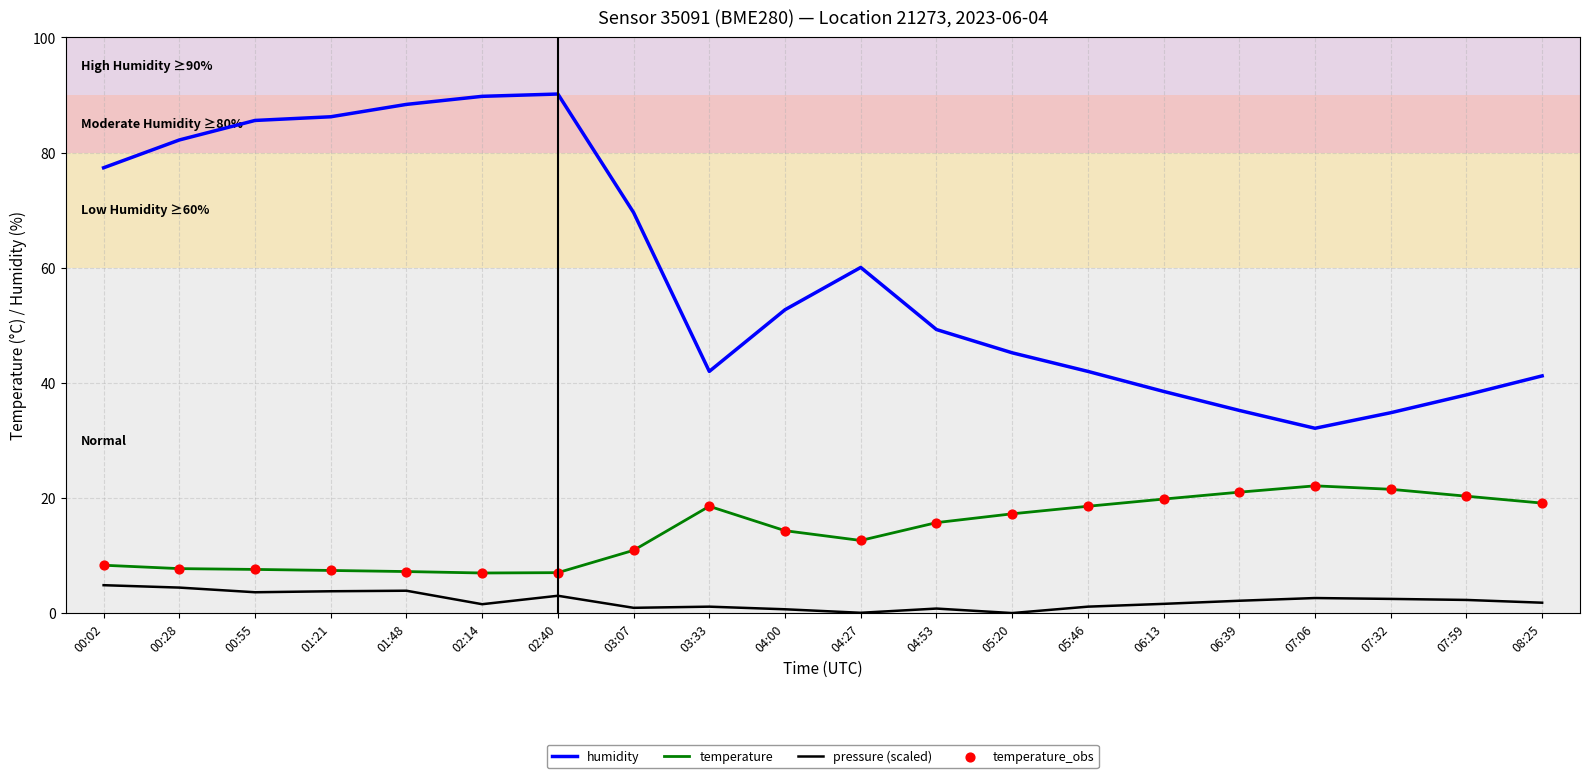

What is the total value across all series at 06:39?

58.3